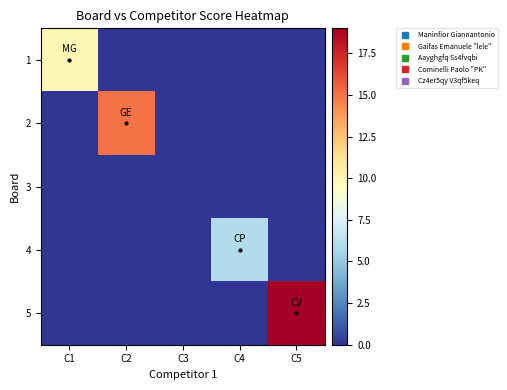

What is the maximum value shown in the chart?

19